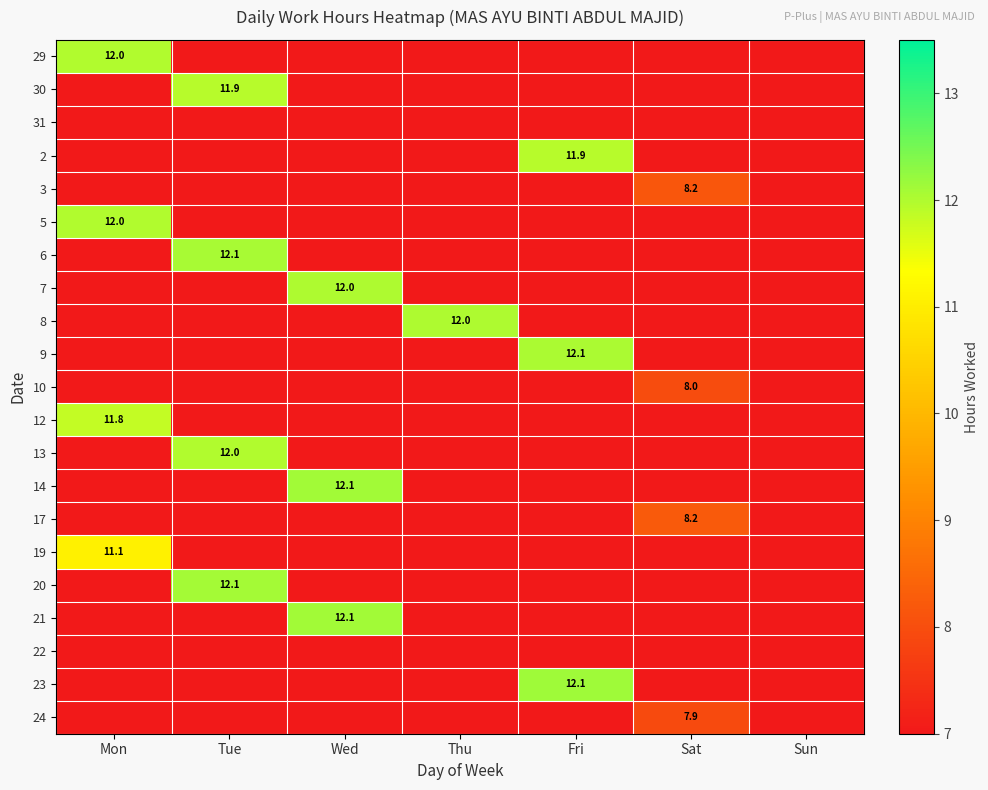

True or false: 6 has a value of 12.1 at Tue.

True